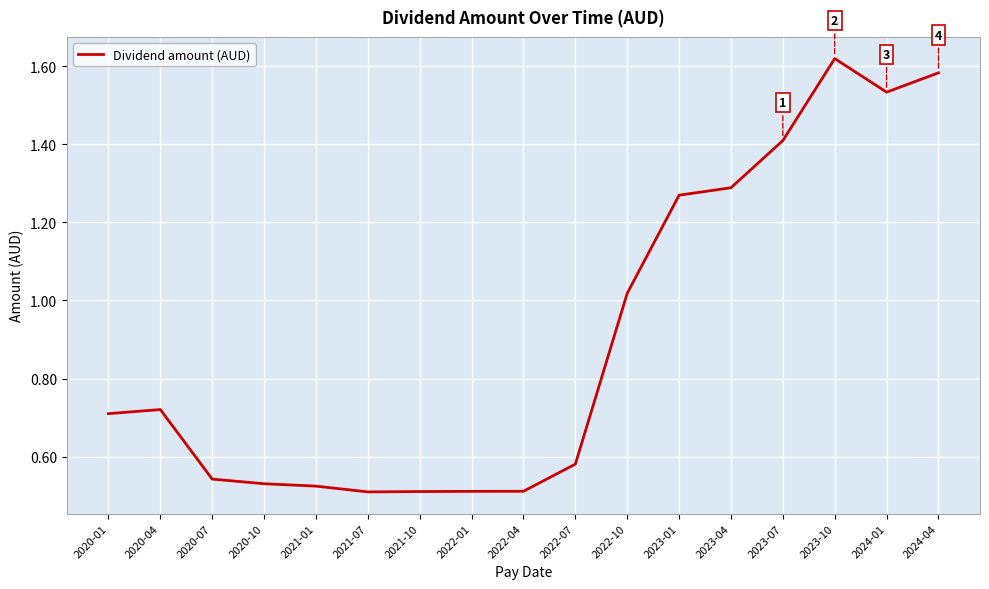

What position from the left is 2023-04?

13